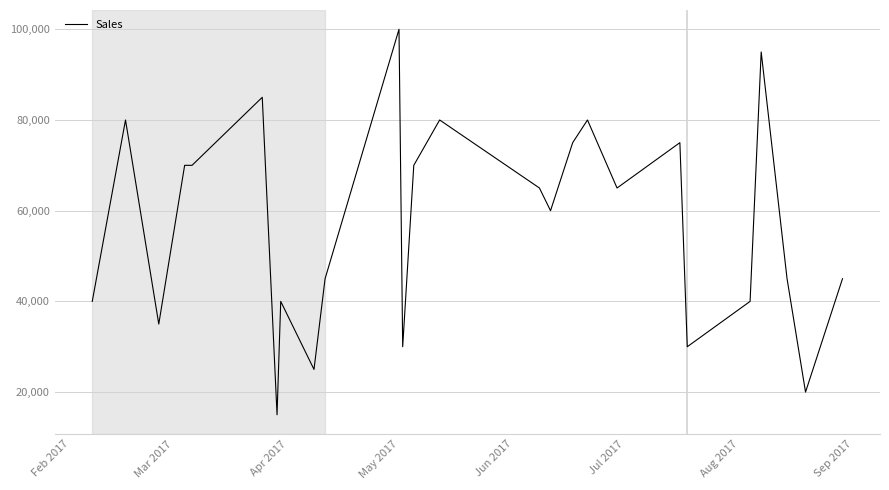

What is the maximum value shown in the chart?

100000